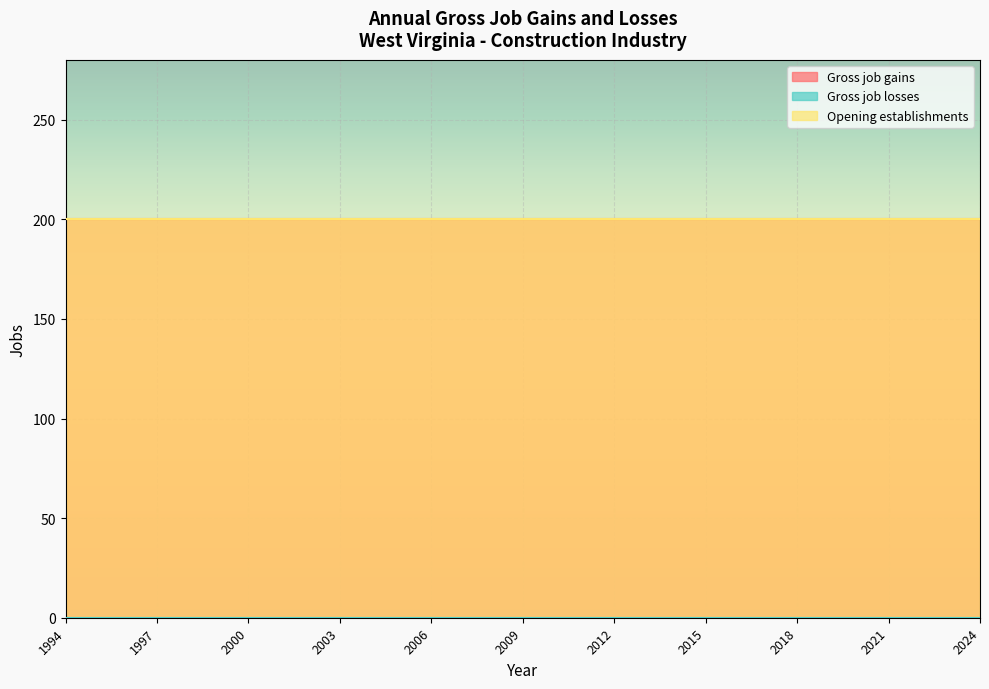

Does the chart display data point markers on the line(s)?

No